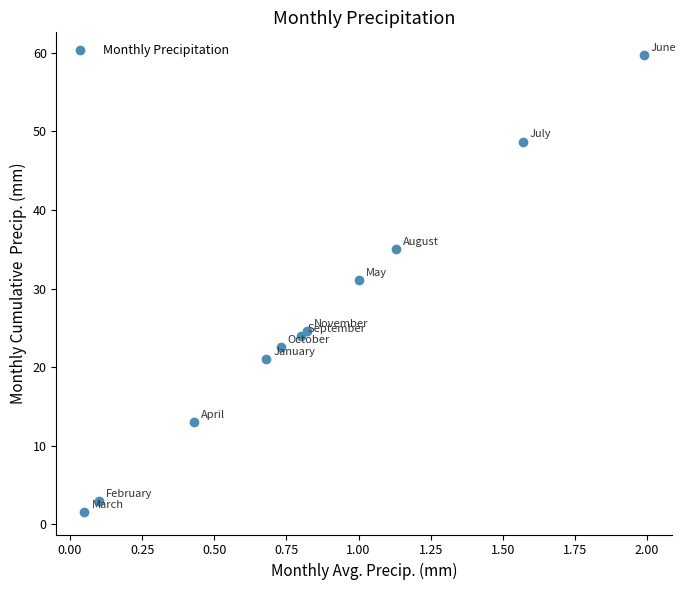

What Y value in the scatter plot is closest to 30?

31.1